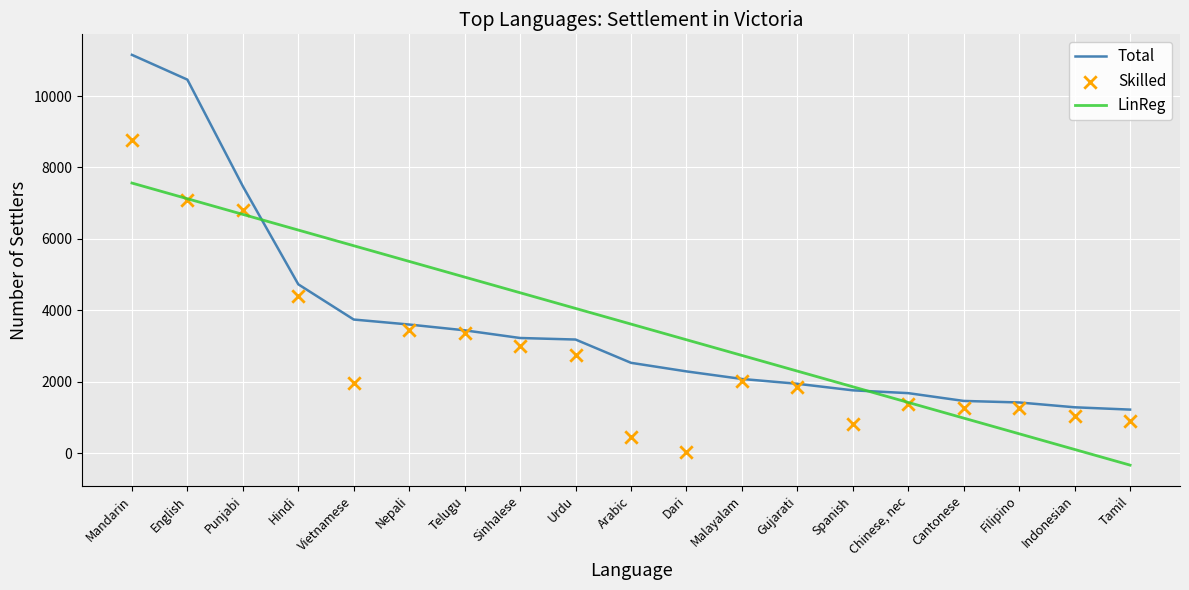

Which series has the largest Y range (max minus min)?

Total